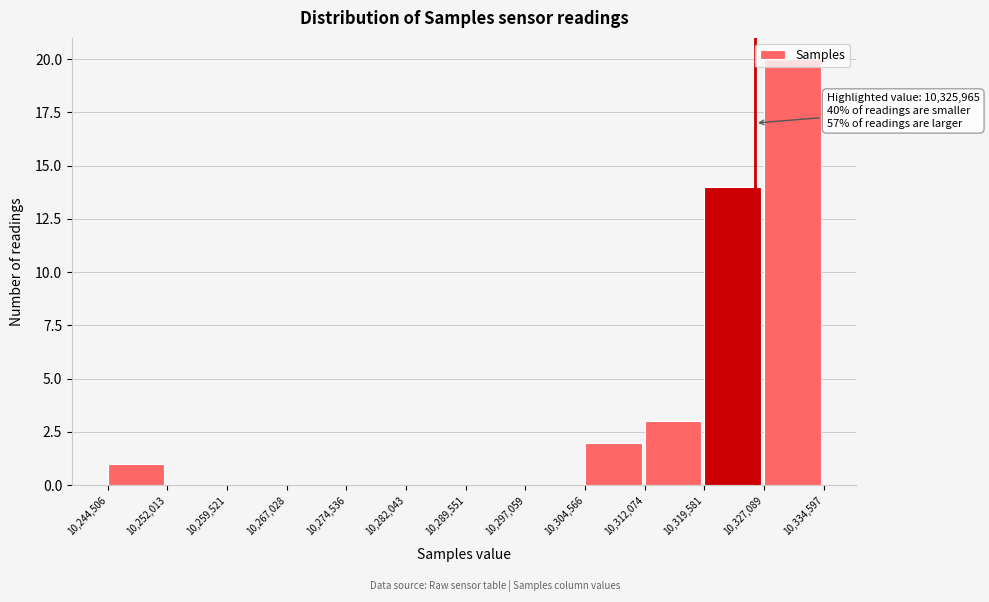

Over which range of the x-axis is the bar tallest?

10,327,089 to 10,334,597